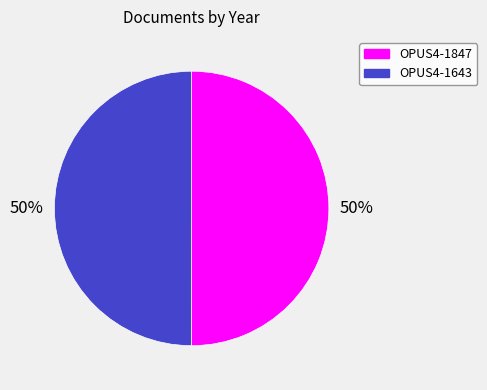

Is the sum of OPUS4-1847 and OPUS4-1643 greater than half?

Yes